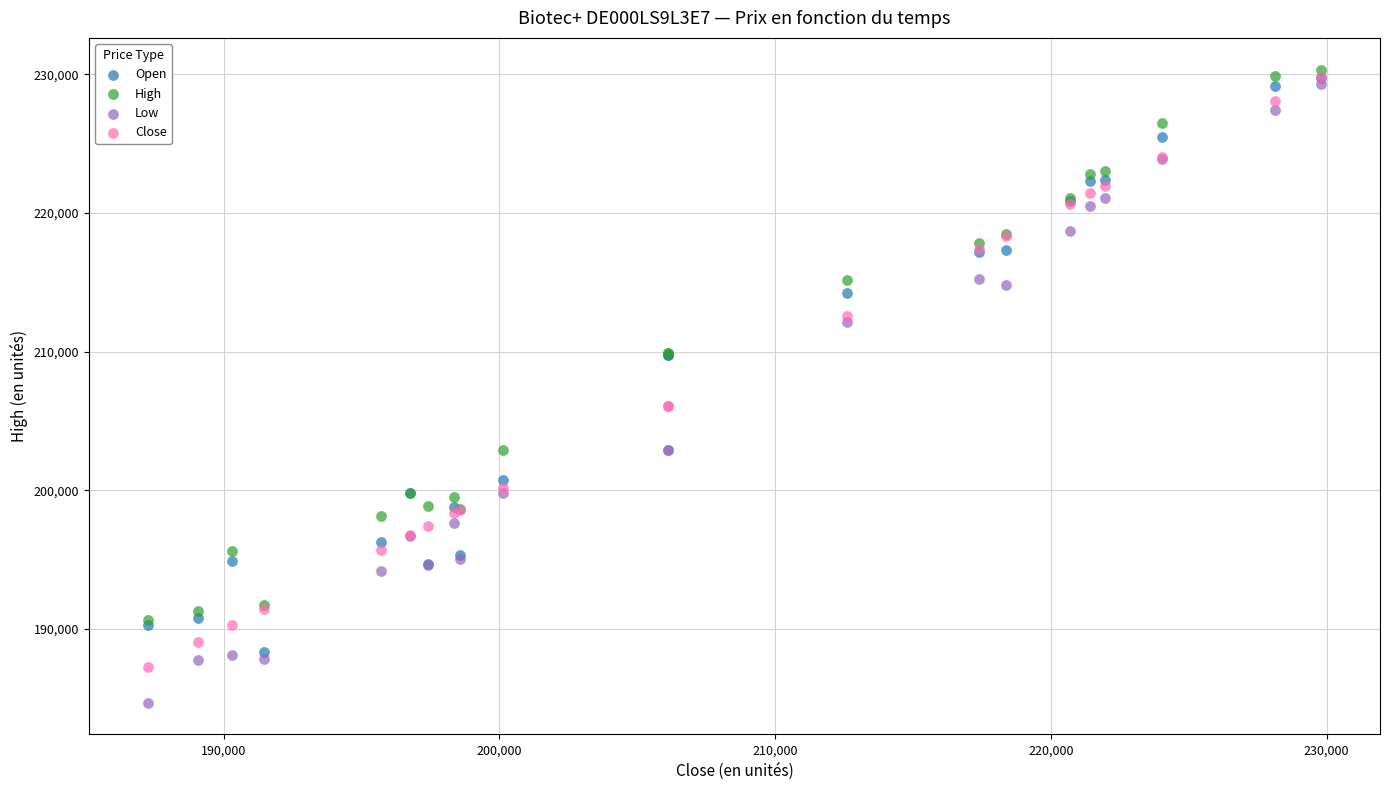

Which series has the largest Y range (max minus min)?

Low